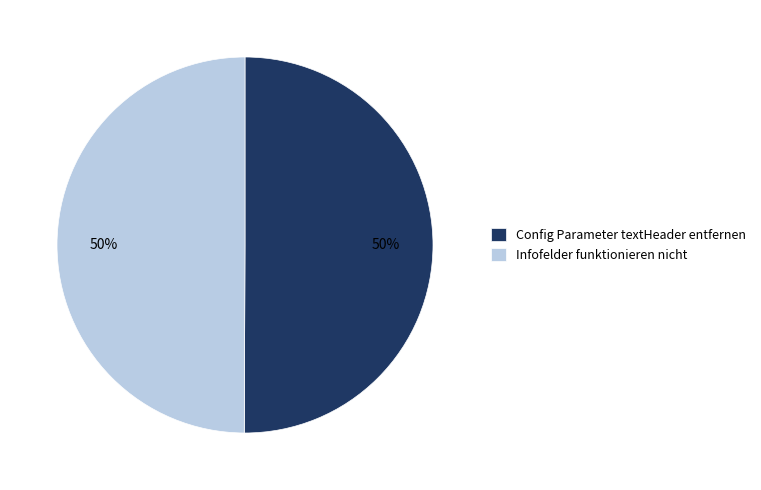

The Config Parameter textHeader entfernen slice represents 50% of the pie. True or false?

True